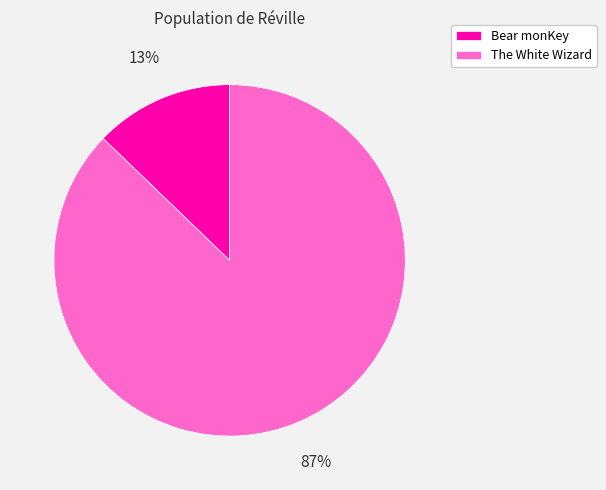

How many segments does this pie chart have?

2